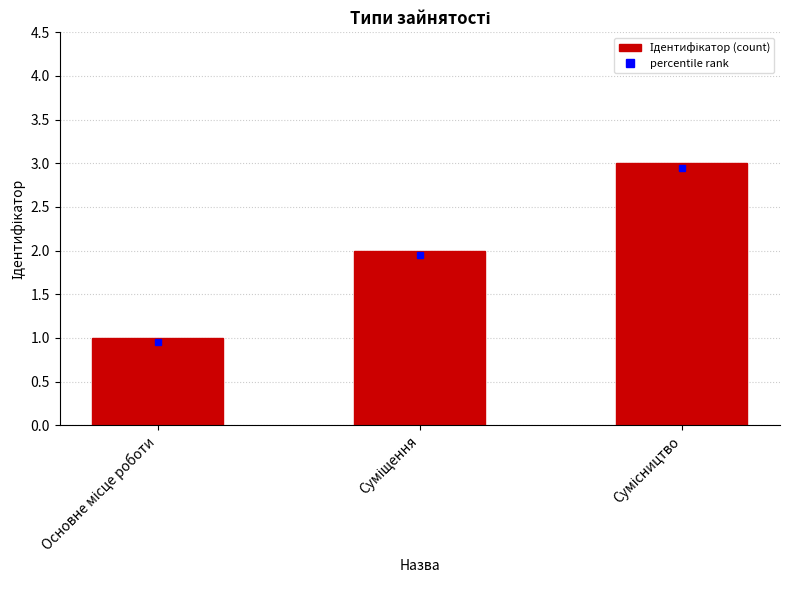

What is the sum of all values?

6